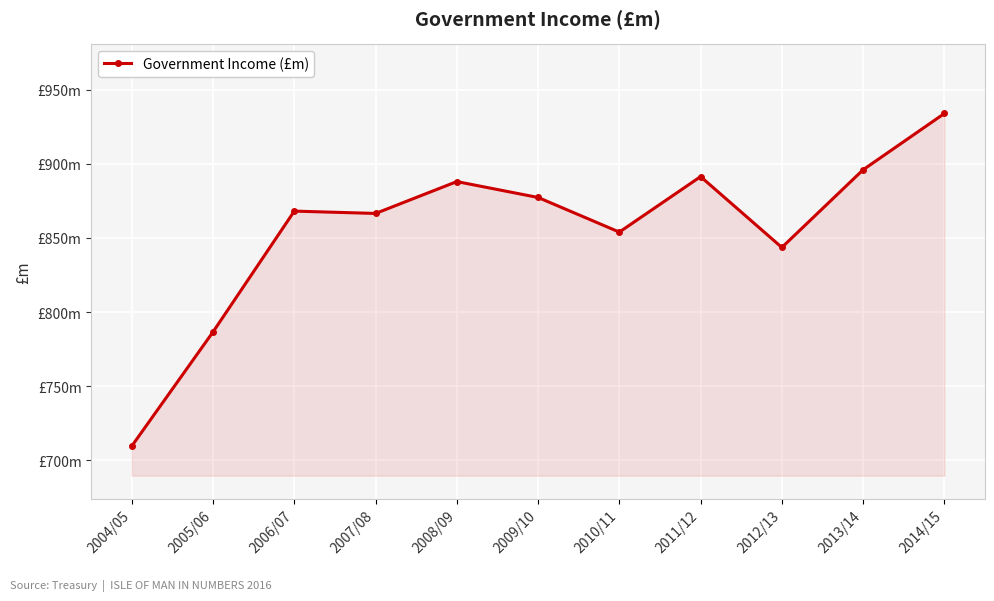

Where does the data first go above 868?

2006/07